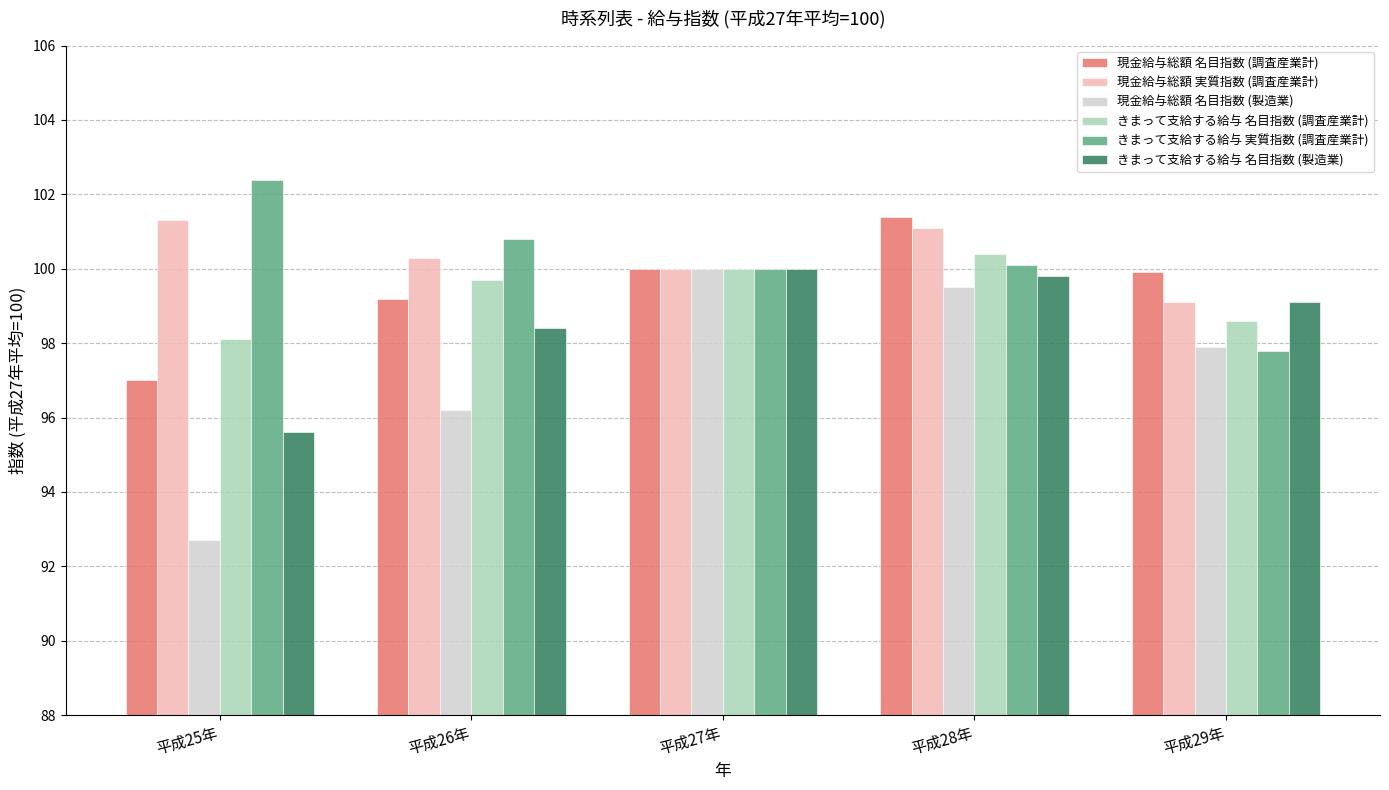

What is the label of the 5th bar from the left?

平成29年